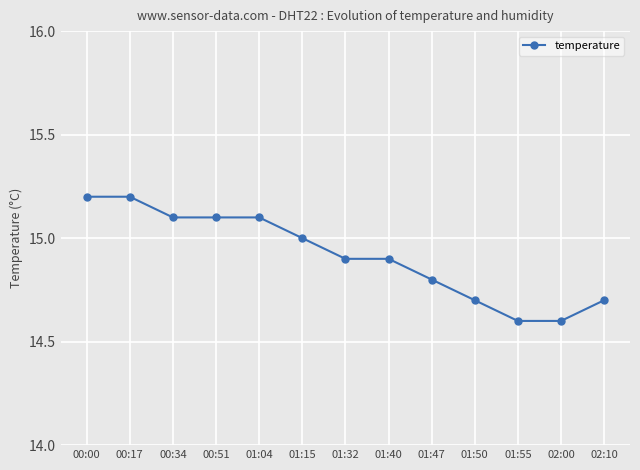

Reading left to right, extract all data points from this chart.

15.2	15.2	15.1	15.1	15.1	15.0	14.9	14.9	14.8	14.7	14.6	14.6	14.7